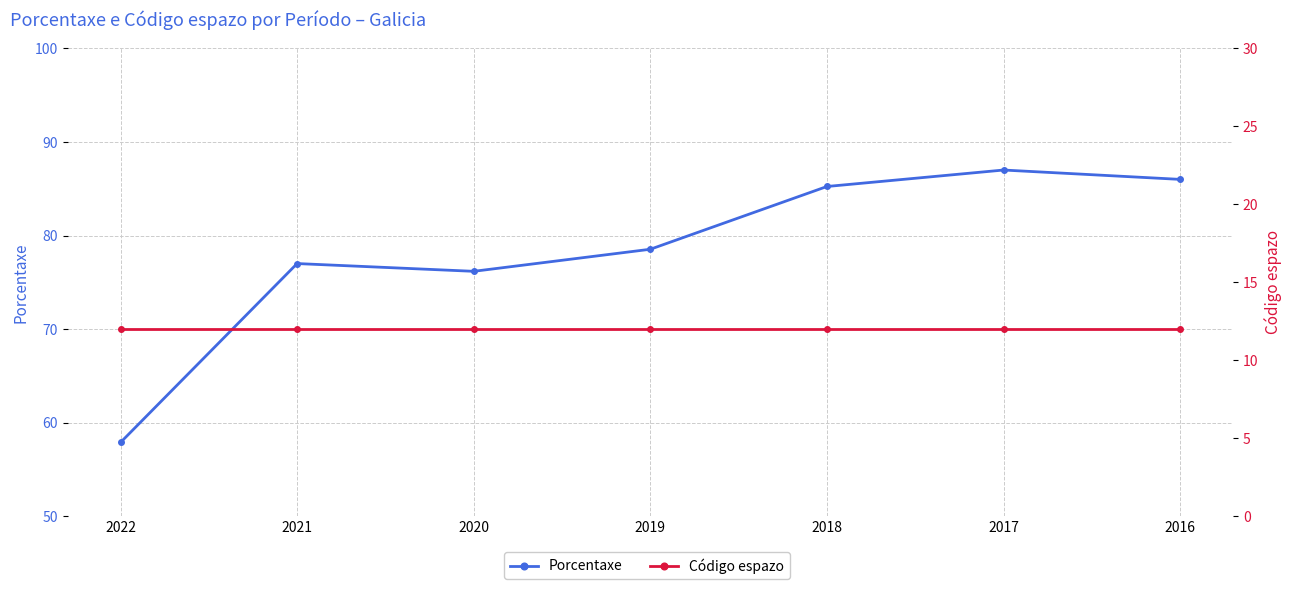

At 2022, list the series in order from largest to smallest.

Porcentaxe, Código espazo